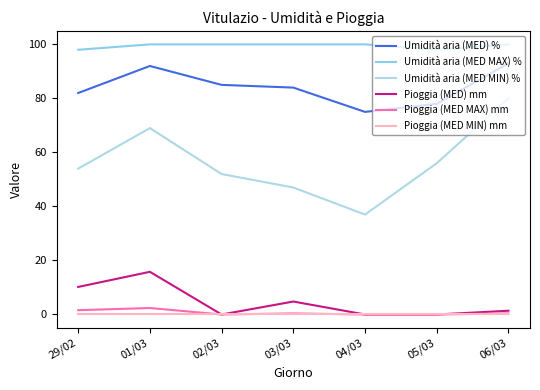

Between 01/03 and 04/03, which is larger?

01/03